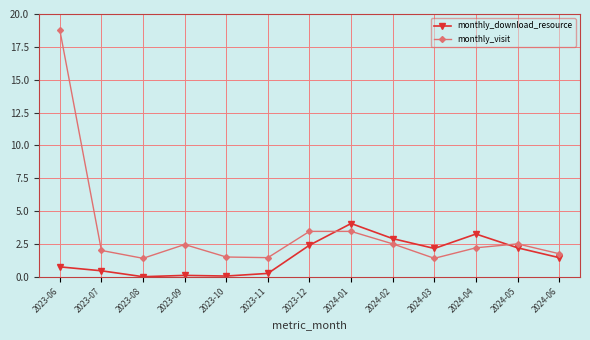

What is the average value of the monthly_visit series?

3.5